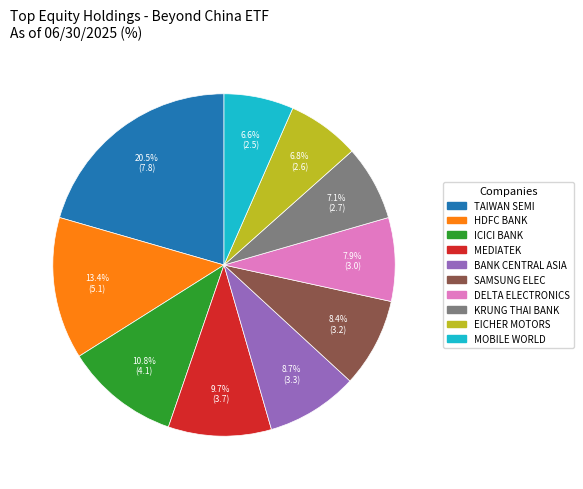

To the nearest percent, what is the difference between the largest and smallest slice percentages?

14%